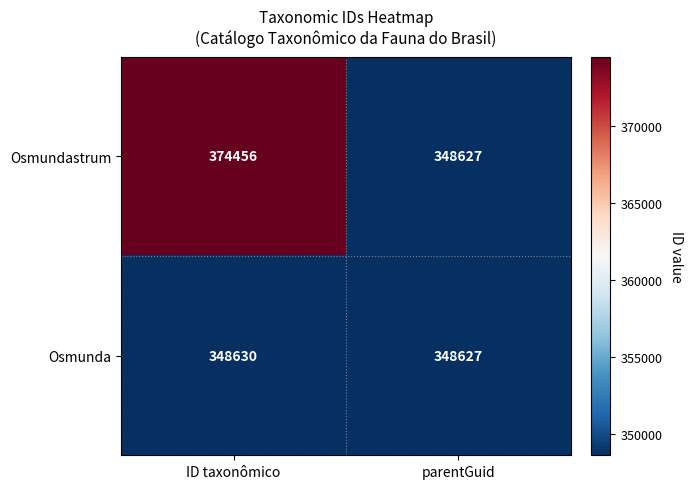

Which series has the widest spread of values?

Osmundastrum